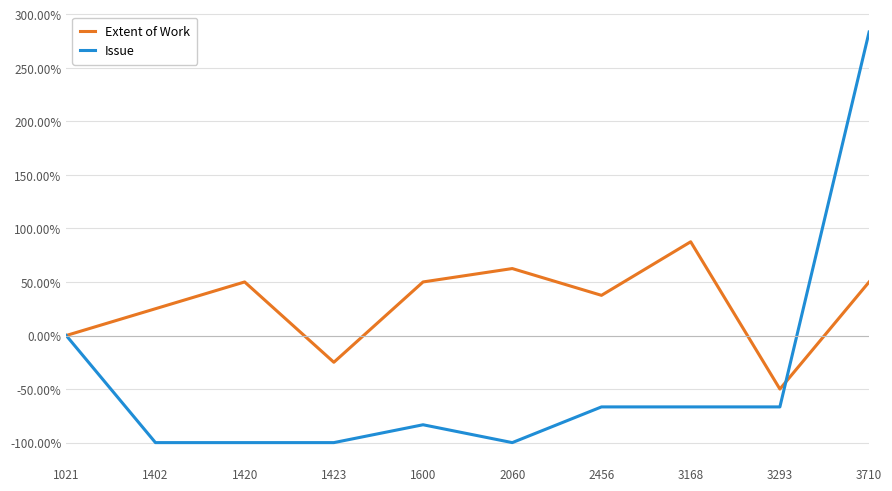

Between 1600 and 3168, which series saw the biggest shift?

Extent of Work